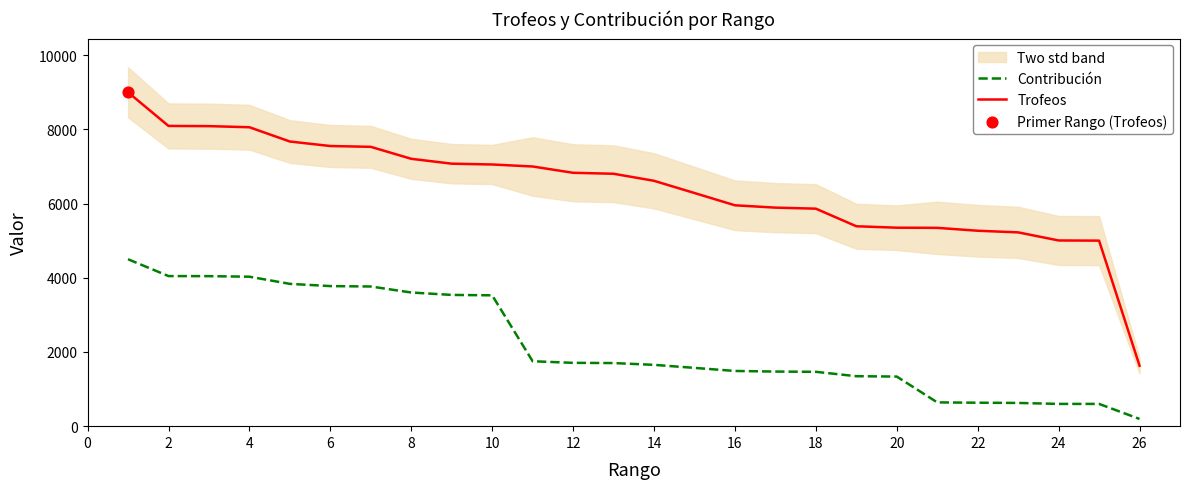

At how many categories does at least one series exceed 5854?

18